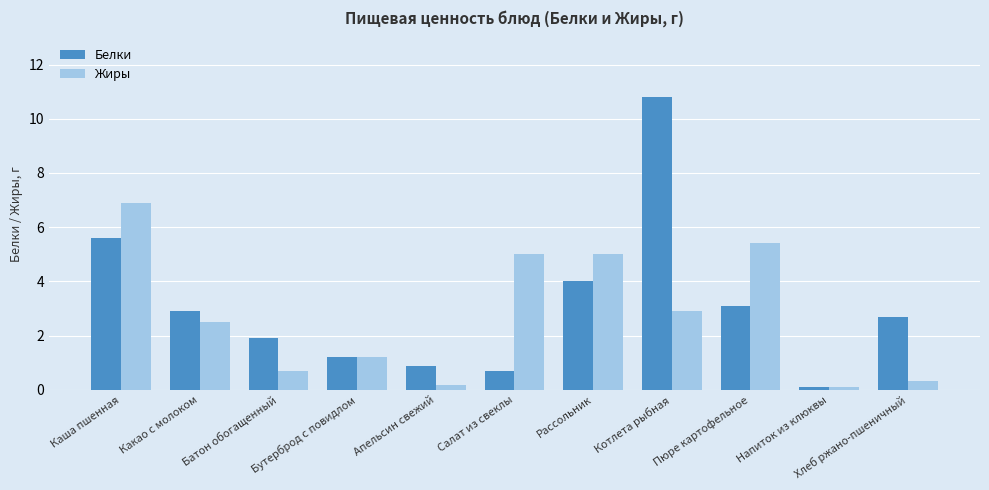

What is the maximum value shown in the chart?

10.8